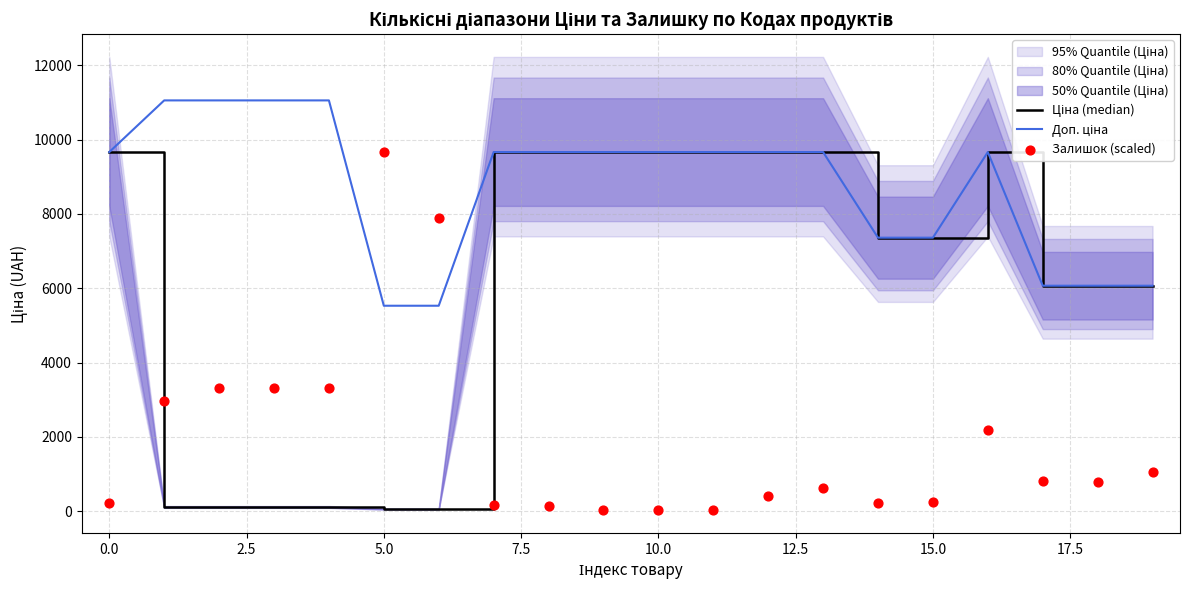

Which series has the largest Y range (max minus min)?

Залишок (scaled)